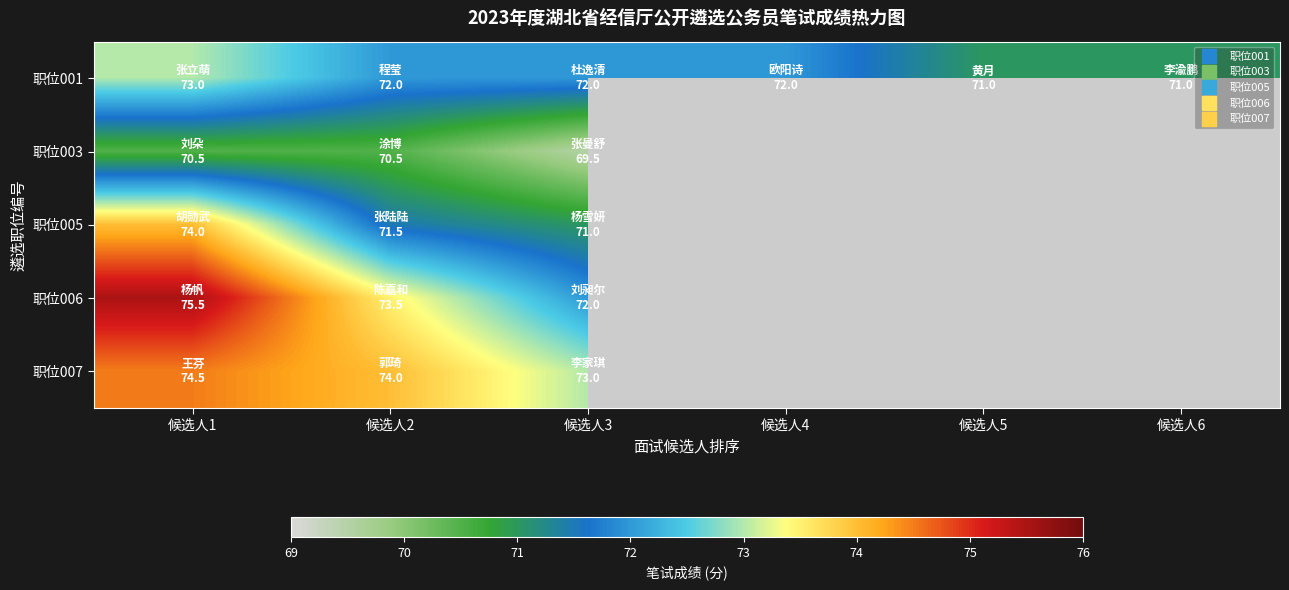

The 职位001 series shows 72.0 at 候选人4. True or false?

True